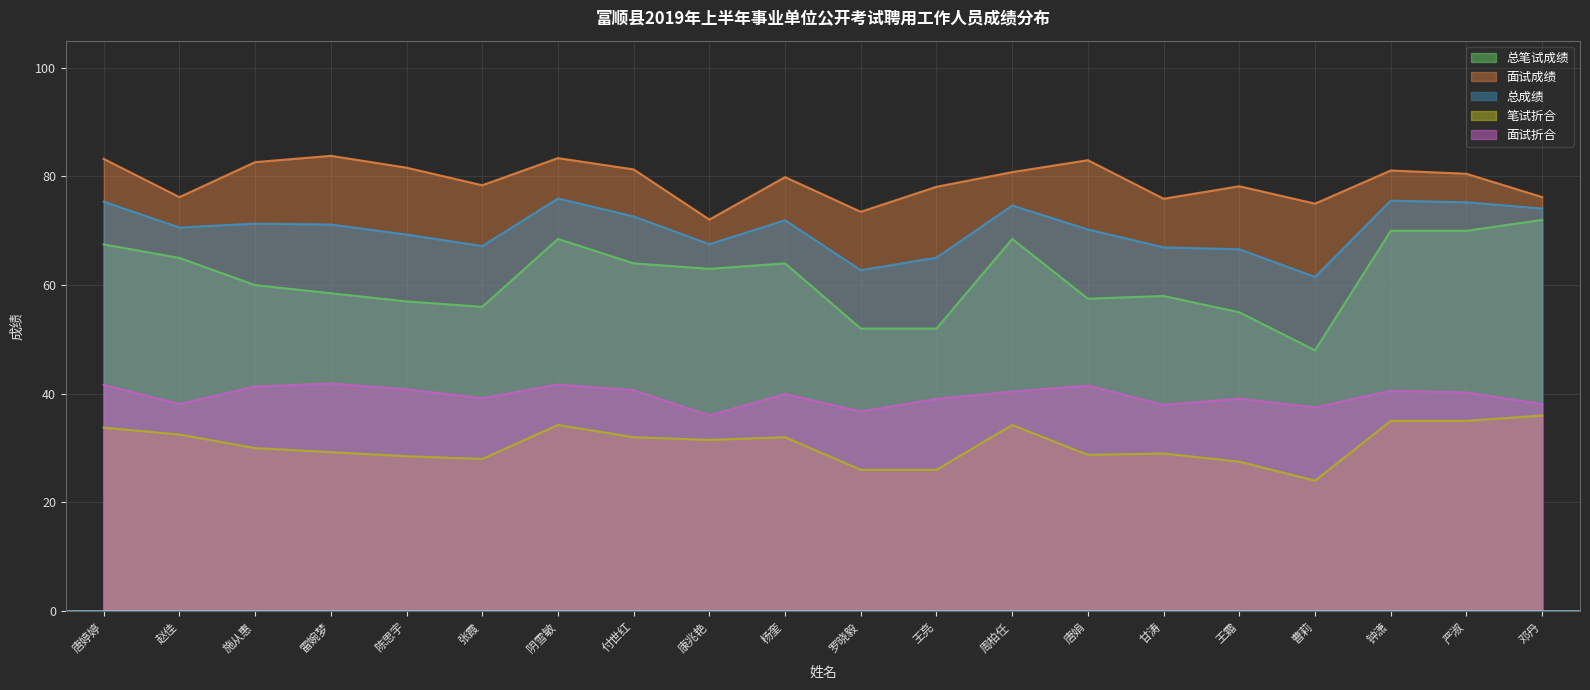

True or false: 总笔试成绩 has a value of 30.1 at 康兆艳.

False